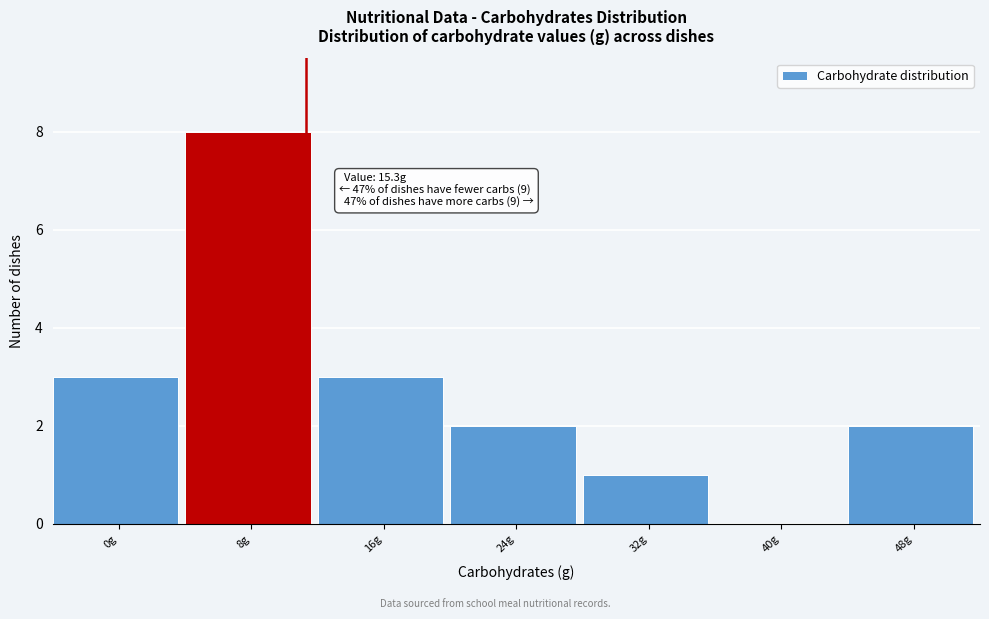

Reading left to right, what are all the values shown in this chart?

0g=3	8g=8	16g=3	24g=2	32g=1	40g=0	48g=2